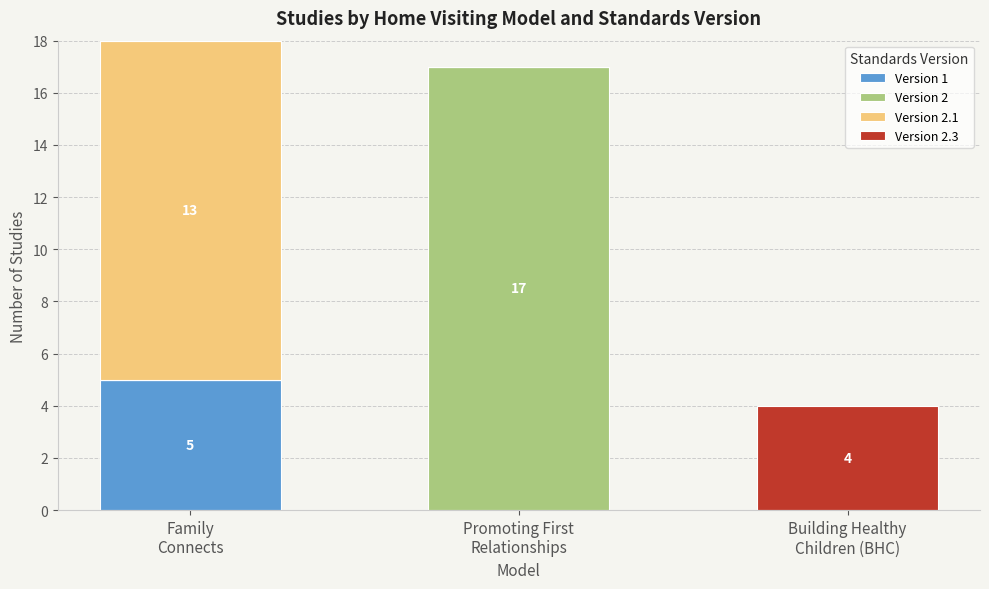

What is the maximum value for Version 1?

5